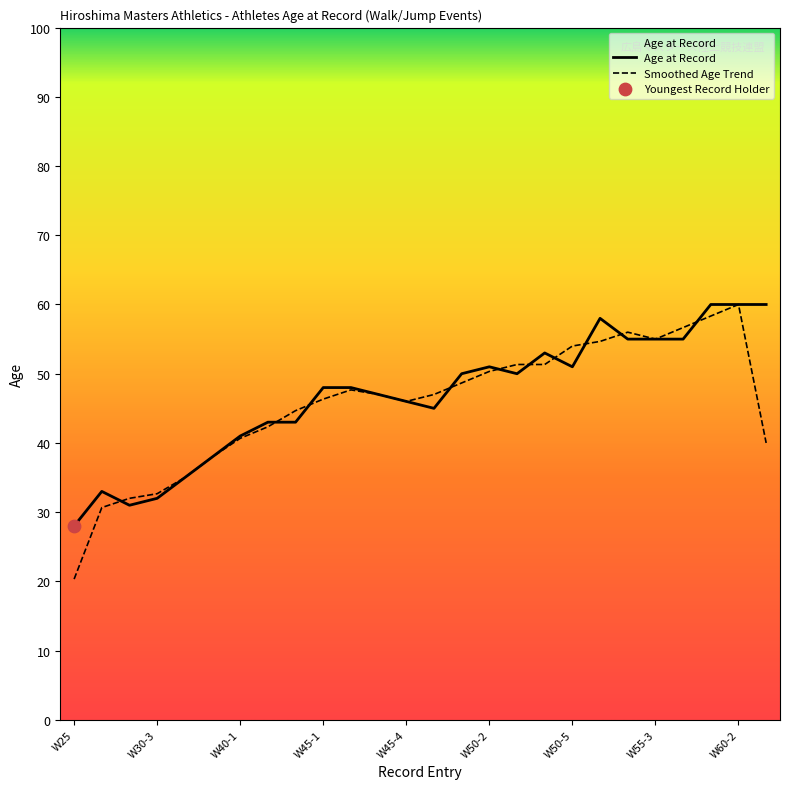

Which series has the widest spread of values?

Smoothed Age Trend